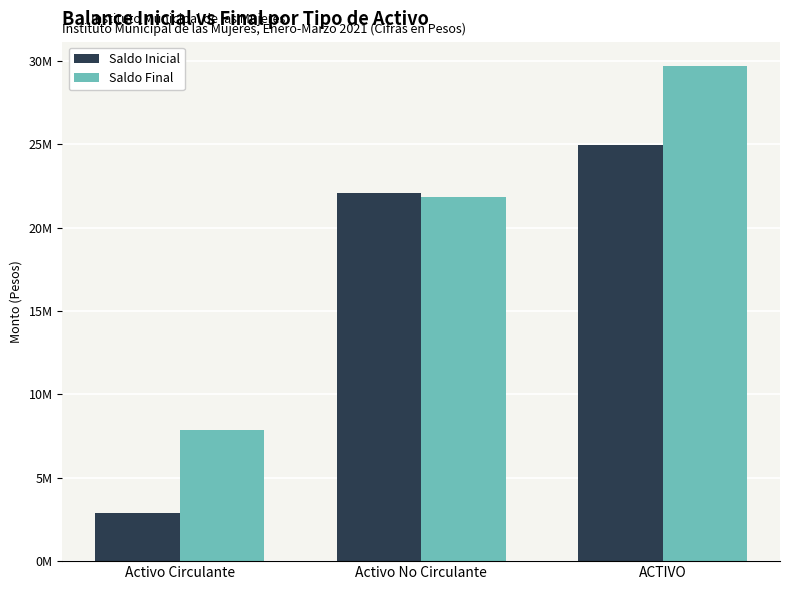

What is the difference between the maximum and minimum values in the Saldo Final series?

21843189.4